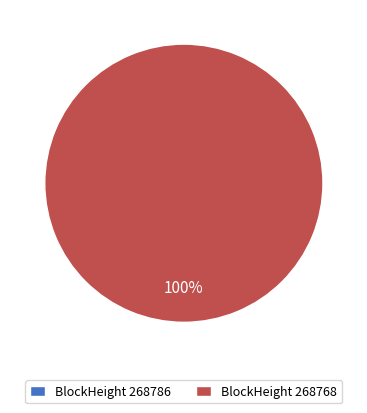

Is it true that 268786 is 0% of the pie?

True